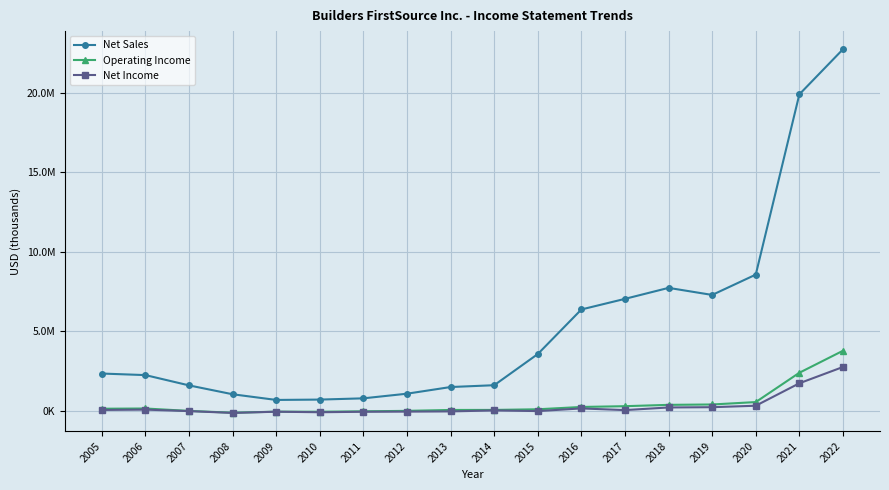

At which category does the chart reach its peak across all series?

2022